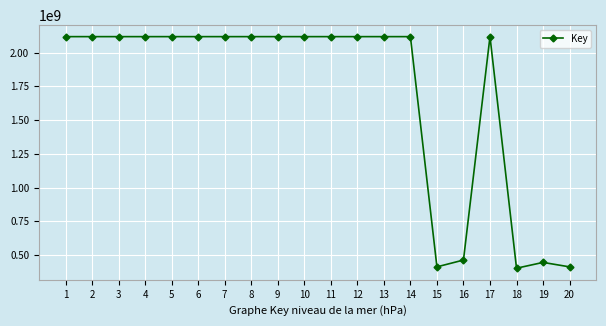

What is the ratio of the value at 11 to the value at 4?

1.0